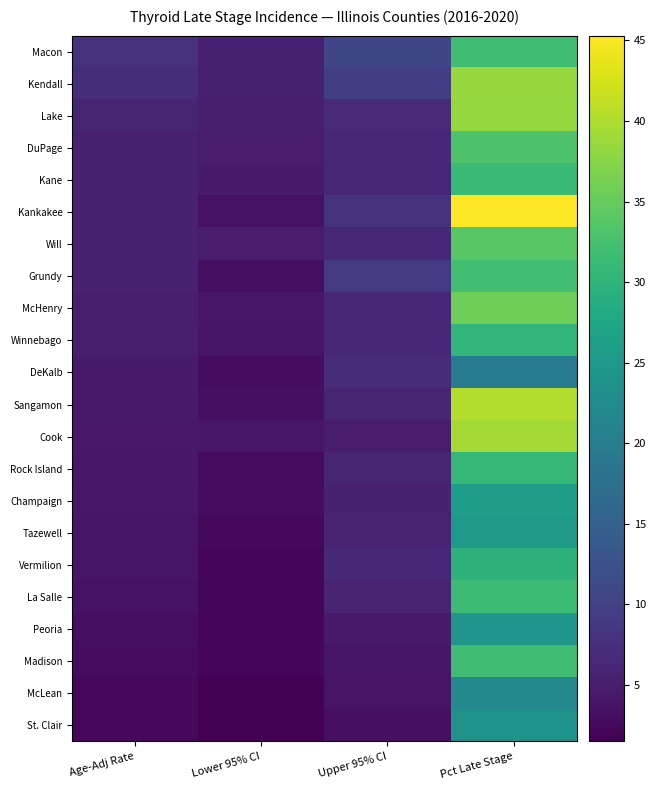

Rank the series by their maximum value, from lowest to highest.

DeKalb, McLean, St. Clair, Peoria, Tazewell, Champaign, Vermilion, Winnebago, Rock Island, Kane, La Salle, Macon, Madison, Grundy, DuPage, Will, McHenry, Lake, Kendall, Cook, Sangamon, Kankakee